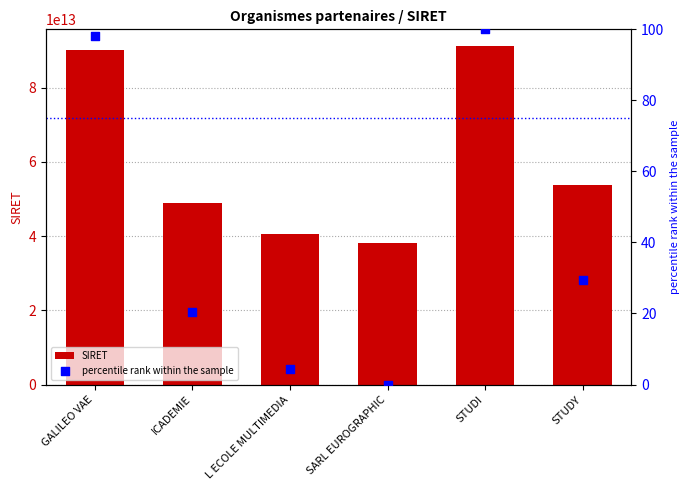

What is the total value across all series at STUDY?

53742526600042.4